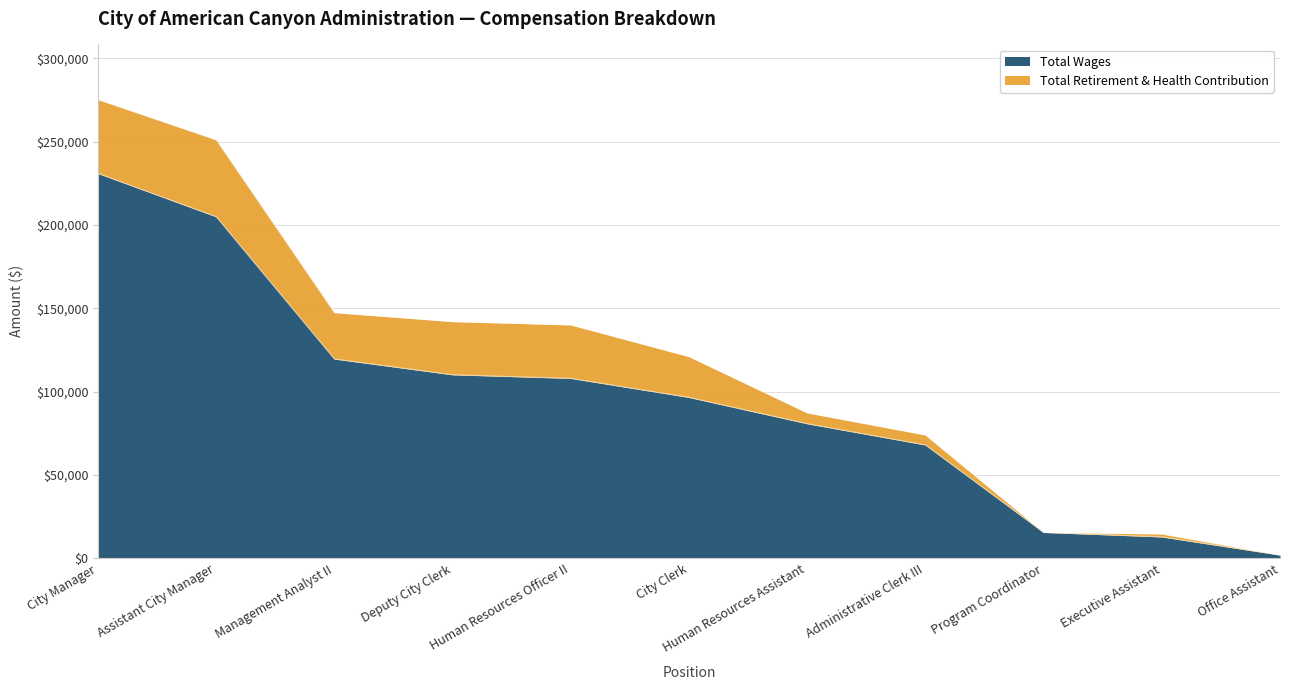

What is the minimum value shown in the chart?

2014